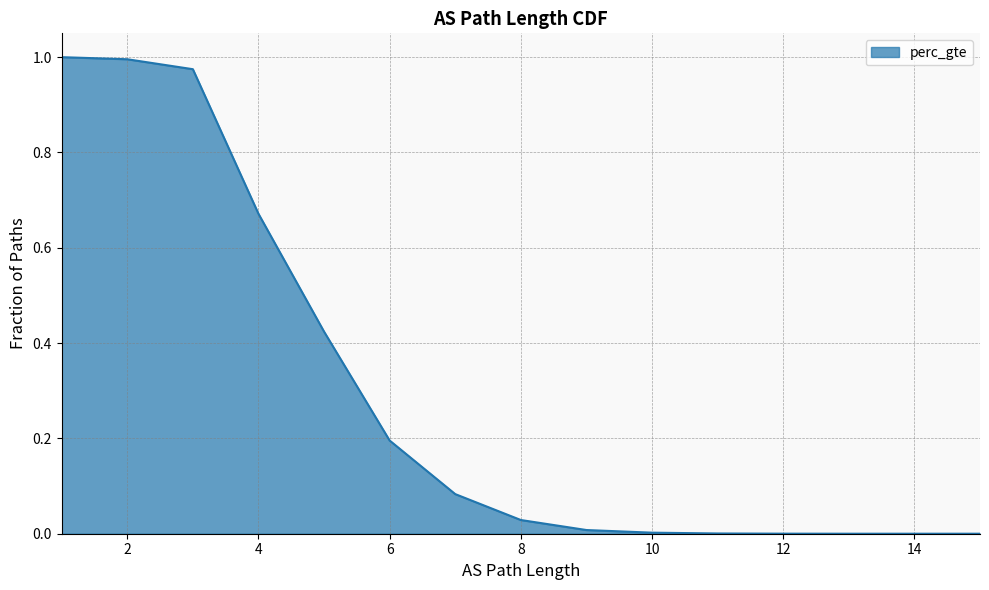

What is the greatest value displayed?

1.0